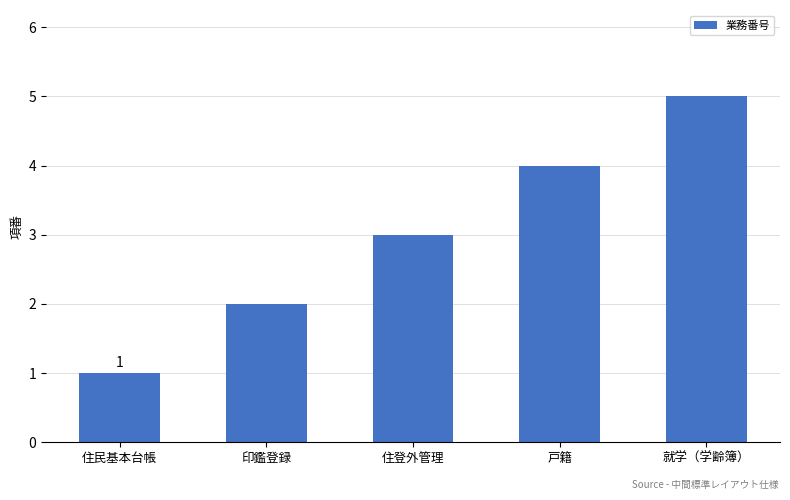

How many data points does each series have?

5